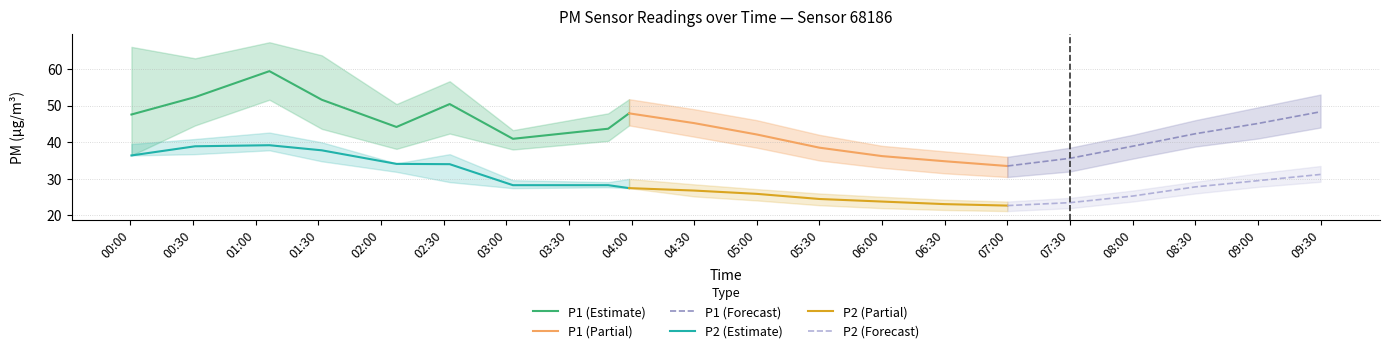

Is this an area chart (filled region under the line)?

No